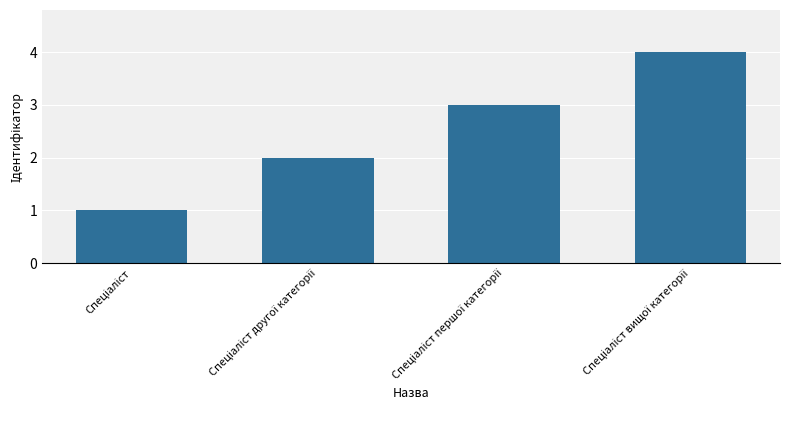

What is the maximum value shown in the chart?

4